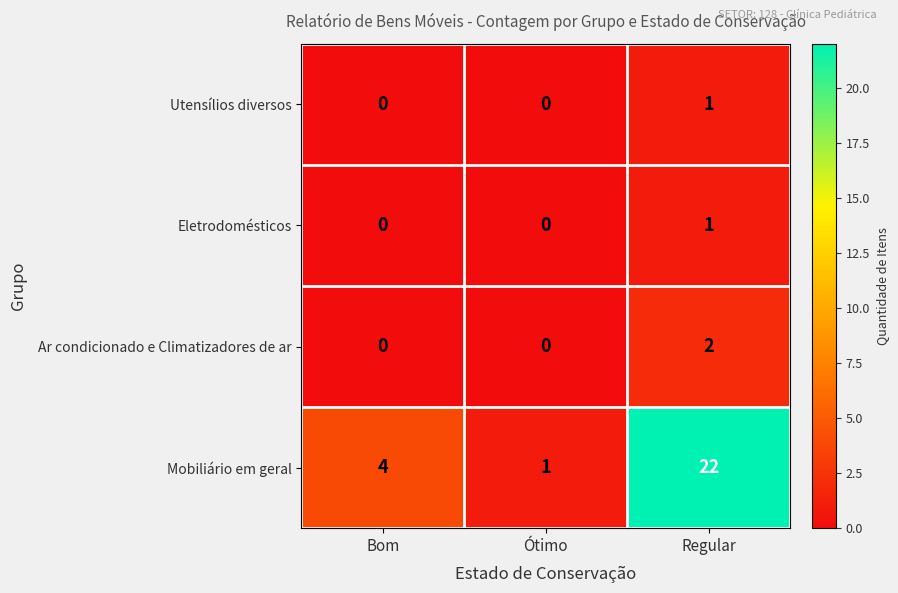

What is the spread (max minus min) of values at Regular?

21